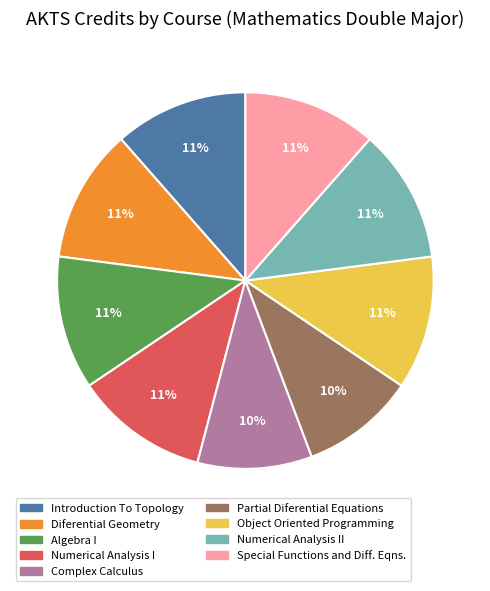

To the nearest percent, what is the average slice percentage?

11%